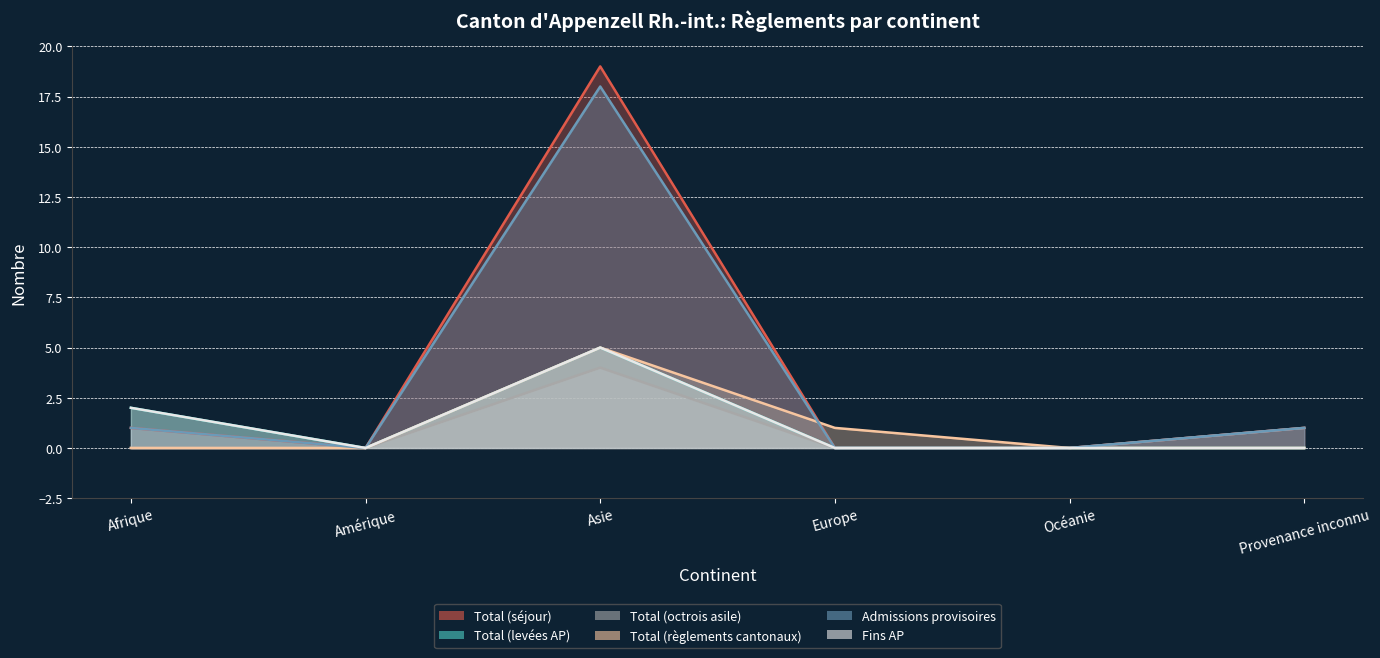

What is the difference between the maximum and second lowest values in the Total (séjour) series?

19